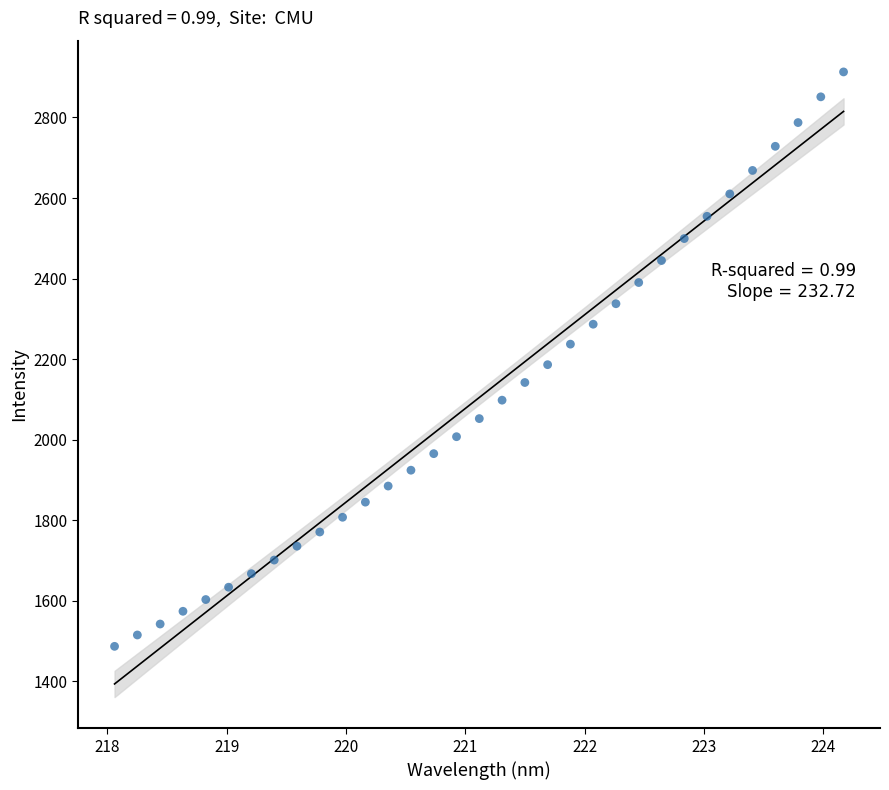

What is the range of Y values (max minus min)?

1426.9